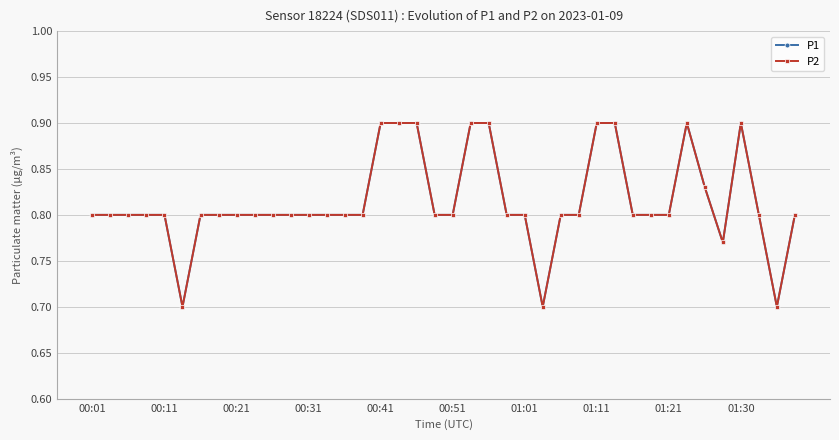

What is the average value of the P1 series?

0.8